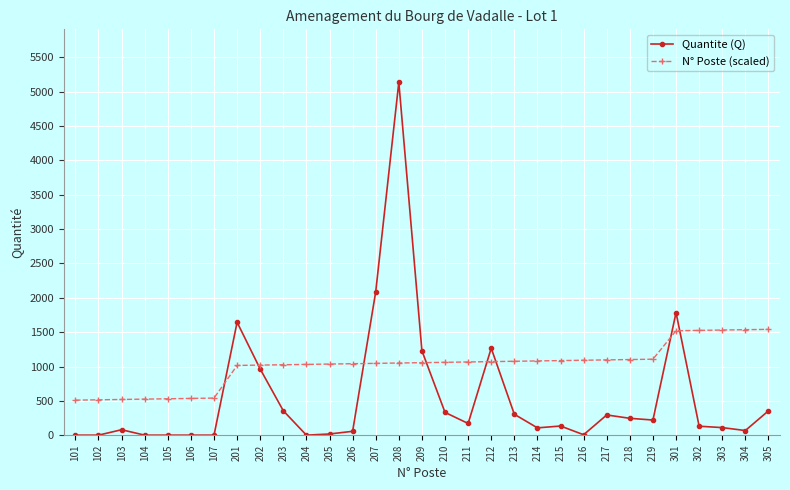

List the series in order of their overall mean, lowest first.

Quantite (Q), N° Poste (scaled)